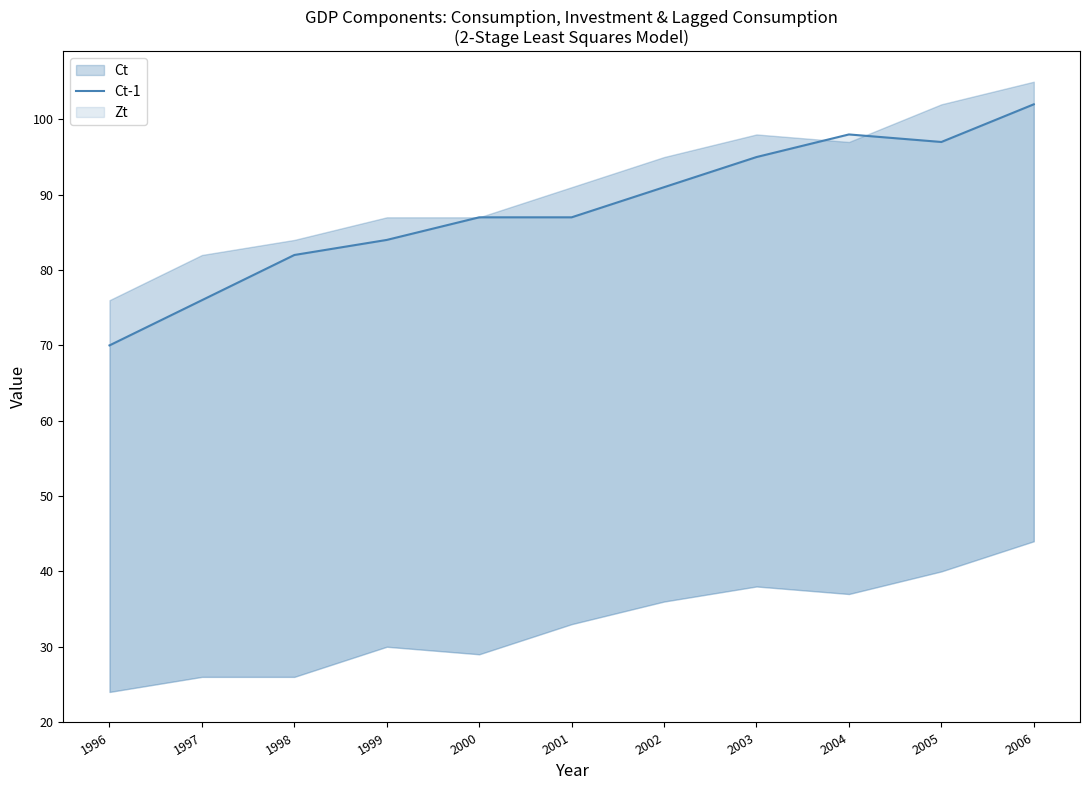

Which category has the lowest value across all series?

1996